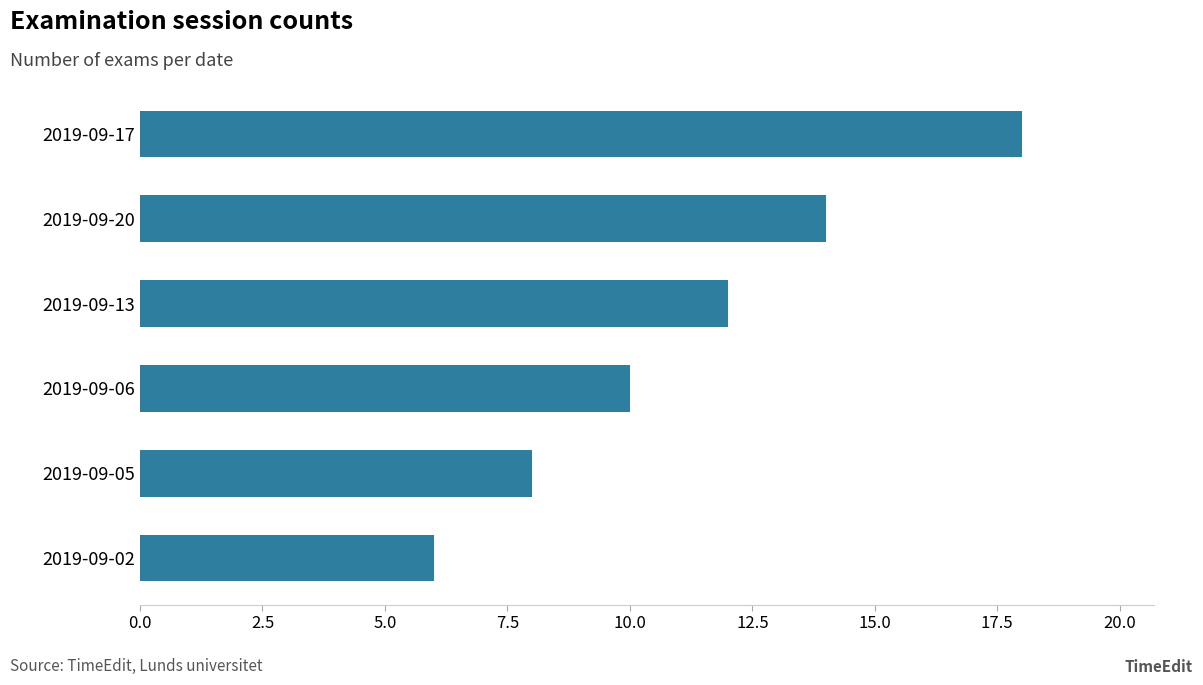

How many distinct data groups are displayed?

1